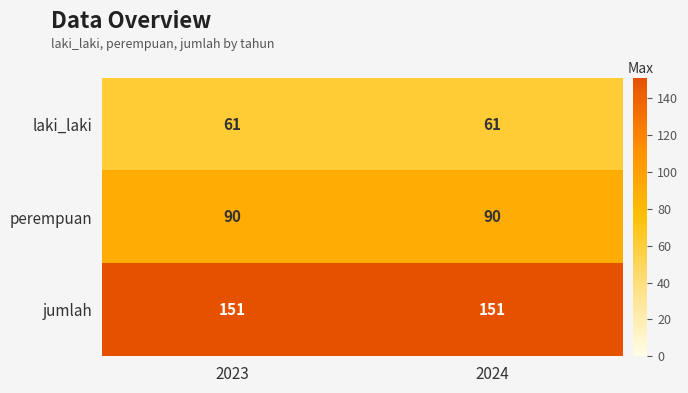

Which series has the largest total across all categories?

jumlah